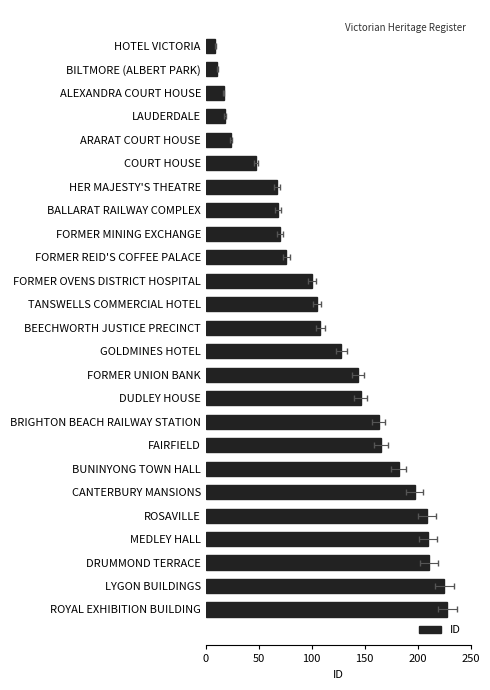

What is the difference between the second highest and minimum values?

216